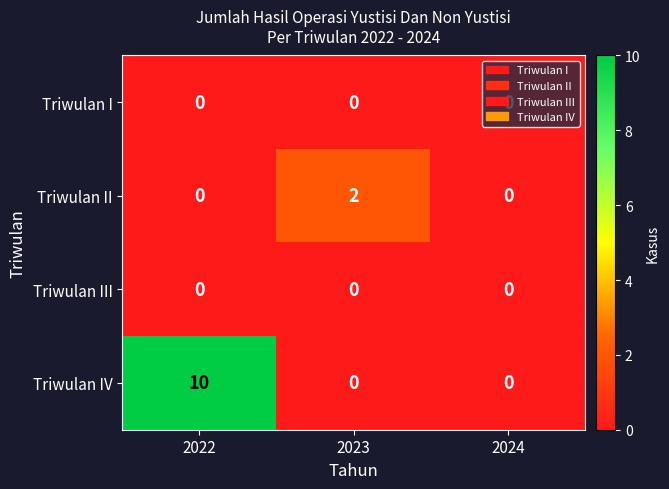

Which category has the highest value in the Triwulan II series?

2023